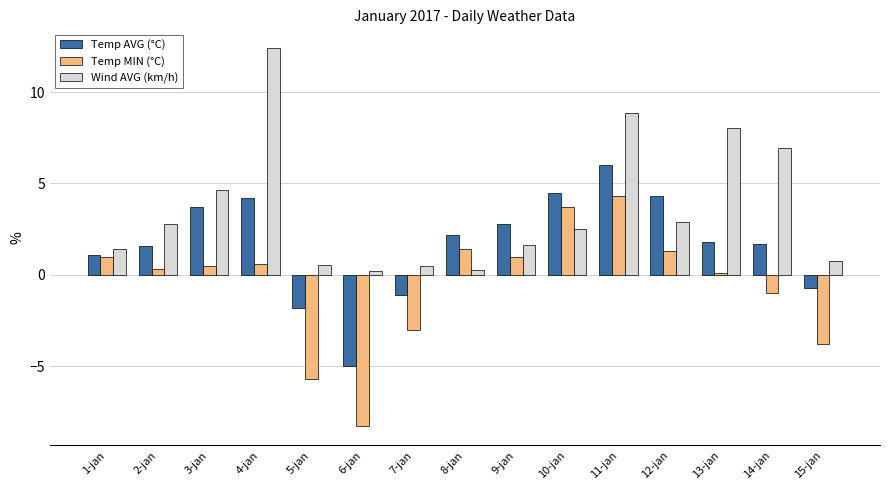

What is the maximum value shown in the chart?

12.4